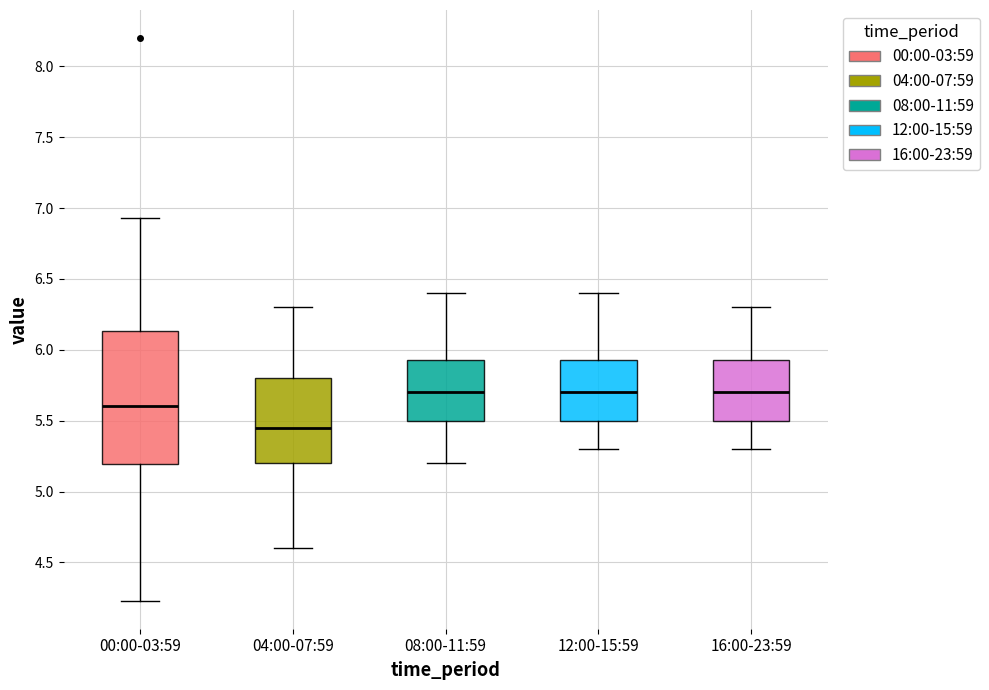

Reading left to right, transcribe this box plot: for each box, give where its median line is, the range the box spans, and where its two whiskers end, as read against the y-axis. The values are not printed on the chart, so give them approximately, as read against the axis.

00:00-03:59: median 5.60, box 5.20 to 6.15, whiskers 4.25 to 6.95
04:00-07:59: median 5.45, box 5.20 to 5.80, whiskers 4.60 to 6.30
08:00-11:59: median 5.70, box 5.50 to 5.95, whiskers 5.20 to 6.40
12:00-15:59: median 5.70, box 5.50 to 5.95, whiskers 5.30 to 6.40
16:00-23:59: median 5.70, box 5.50 to 5.95, whiskers 5.30 to 6.30